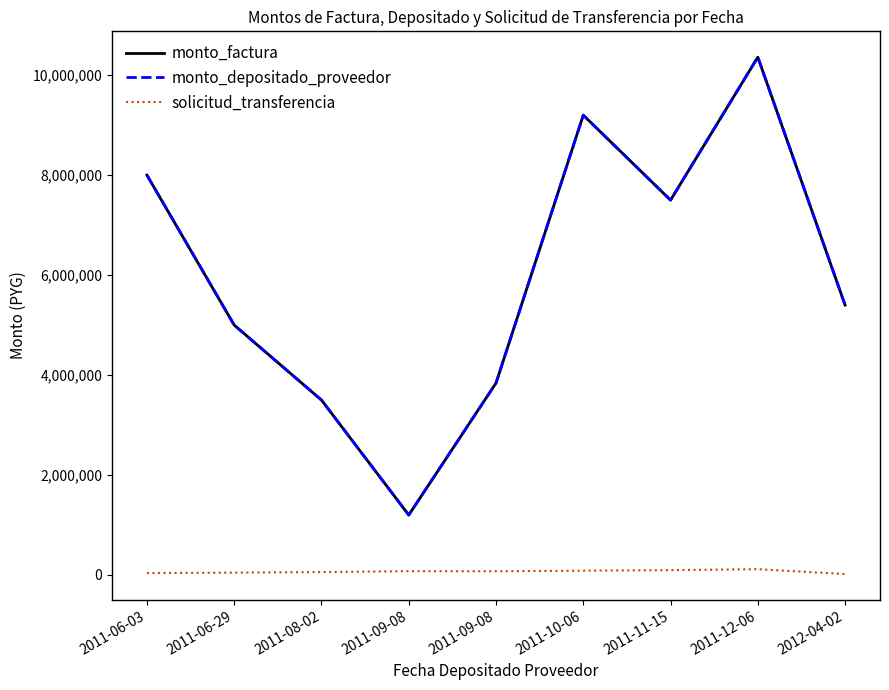

Is this an area chart (filled region under the line)?

No